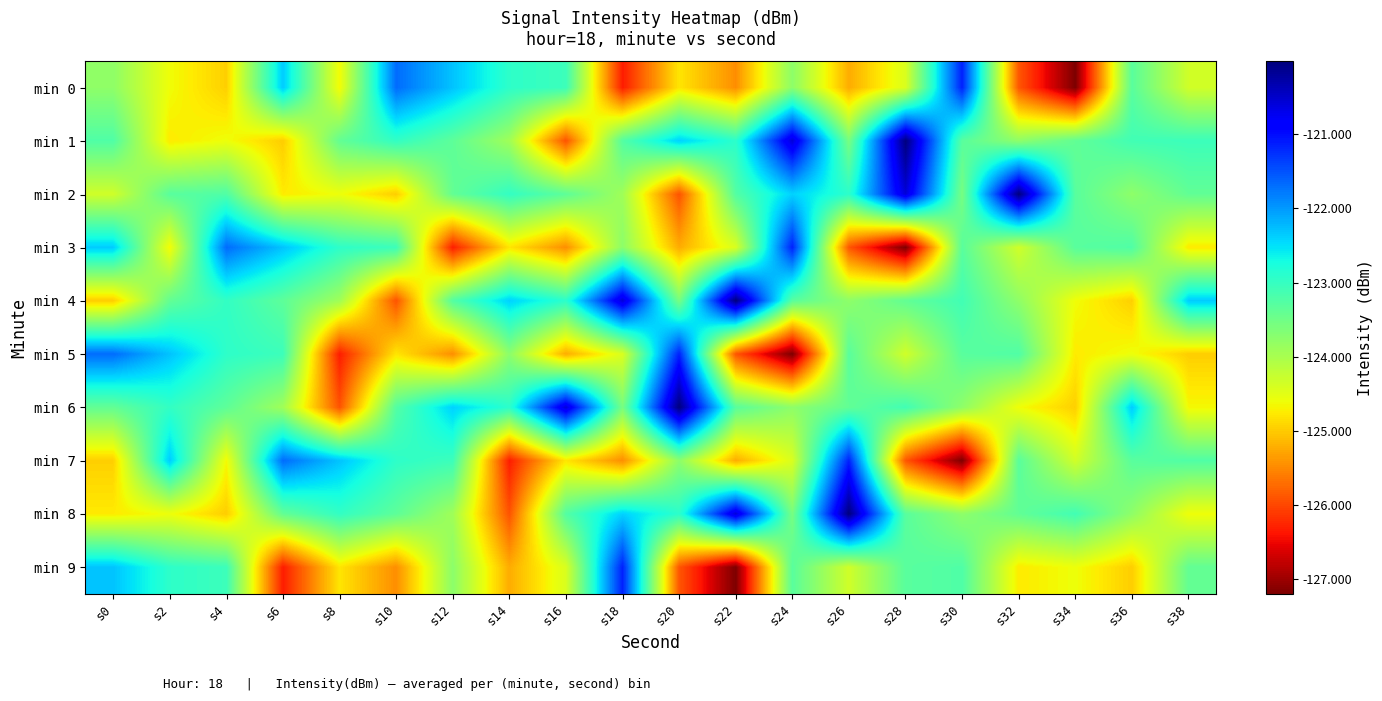

Reading left to right, transcribe all the data shown in this chart.

min 0: s0=-123.8	s2=-124.6	s4=-125.0	s6=-122.4	s8=-124.7	s10=-121.7	s12=-122.3	s14=-122.9	s16=-123.1	s18=-126.3	s20=-124.8	s22=-125.5	s24=-123.8	s26=-125.2	s28=-124.4	s30=-121.1	s32=-125.9	s34=-127.2	s36=-123.3	s38=-124.3
min 1: s0=-123.2	s2=-124.8	s4=-124.6	s6=-125.0	s8=-123.4	s10=-123.0	s12=-123.3	s14=-123.9	s16=-125.9	s18=-123.3	s20=-122.4	s22=-122.9	s24=-120.6	s26=-123.6	s28=-120.0	s30=-123.3	s32=-123.8	s34=-123.4	s36=-123.1	s38=-123.1
min 2: s0=-124.3	s2=-123.3	s4=-123.2	s6=-124.8	s8=-124.6	s10=-125.0	s12=-123.4	s14=-123.0	s16=-123.3	s18=-123.9	s20=-125.9	s22=-123.3	s24=-122.4	s26=-122.9	s28=-120.6	s30=-123.6	s32=-120.0	s34=-123.3	s36=-123.8	s38=-123.4
min 3: s0=-122.4	s2=-124.7	s4=-121.7	s6=-122.3	s8=-122.9	s10=-123.1	s12=-126.3	s14=-124.8	s16=-125.5	s18=-123.8	s20=-125.2	s22=-124.4	s24=-121.1	s26=-125.9	s28=-127.2	s30=-123.3	s32=-124.3	s34=-123.3	s36=-123.2	s38=-124.8
min 4: s0=-125.0	s2=-123.4	s4=-123.0	s6=-123.3	s8=-123.9	s10=-125.9	s12=-123.3	s14=-122.4	s16=-122.9	s18=-120.6	s20=-123.6	s22=-120.0	s24=-123.3	s26=-123.8	s28=-123.4	s30=-123.1	s32=-123.8	s34=-124.6	s36=-125.0	s38=-122.4
min 5: s0=-121.7	s2=-122.3	s4=-122.9	s6=-123.1	s8=-126.3	s10=-124.8	s12=-125.5	s14=-123.8	s16=-125.2	s18=-124.4	s20=-121.1	s22=-125.9	s24=-127.2	s26=-123.3	s28=-124.3	s30=-123.3	s32=-123.2	s34=-124.8	s36=-124.6	s38=-125.0
min 6: s0=-123.4	s2=-123.0	s4=-123.3	s6=-123.9	s8=-125.9	s10=-123.3	s12=-122.4	s14=-122.9	s16=-120.6	s18=-123.6	s20=-120.0	s22=-123.3	s24=-123.8	s26=-123.4	s28=-123.1	s30=-123.8	s32=-124.6	s34=-125.0	s36=-122.4	s38=-124.7
min 7: s0=-125.0	s2=-122.4	s4=-124.7	s6=-121.7	s8=-122.3	s10=-122.9	s12=-123.1	s14=-126.3	s16=-124.8	s18=-125.5	s20=-123.8	s22=-125.2	s24=-124.4	s26=-121.1	s28=-125.9	s30=-127.2	s32=-123.3	s34=-124.3	s36=-123.3	s38=-123.2
min 8: s0=-124.8	s2=-124.6	s4=-125.0	s6=-123.4	s8=-123.0	s10=-123.3	s12=-123.9	s14=-125.9	s16=-123.3	s18=-122.4	s20=-122.9	s22=-120.6	s24=-123.6	s26=-120.0	s28=-123.3	s30=-123.8	s32=-123.4	s34=-123.1	s36=-123.8	s38=-124.6
min 9: s0=-122.3	s2=-122.9	s4=-123.1	s6=-126.3	s8=-124.8	s10=-125.5	s12=-123.8	s14=-125.2	s16=-124.4	s18=-121.1	s20=-125.9	s22=-127.2	s24=-123.3	s26=-124.3	s28=-123.3	s30=-123.2	s32=-124.8	s34=-124.6	s36=-125.0	s38=-123.4